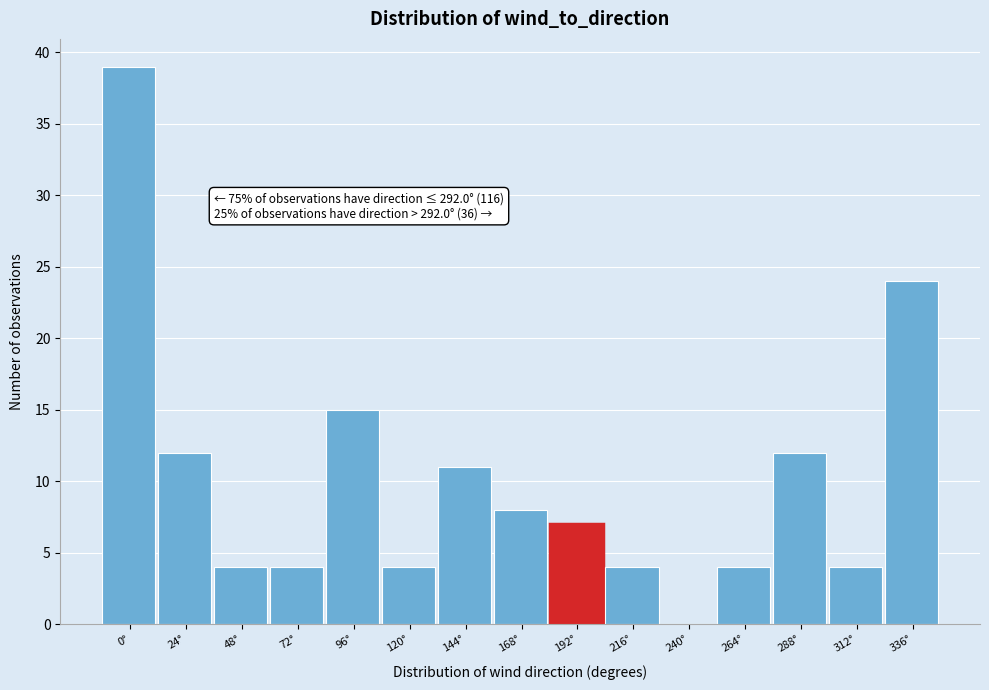

Reading left to right, extract all data points from this chart.

0°=39	24°=12	48°=4	72°=4	96°=15	120°=4	144°=11	168°=8	192°=7	216°=4	240°=0	264°=4	288°=12	312°=4	336°=24